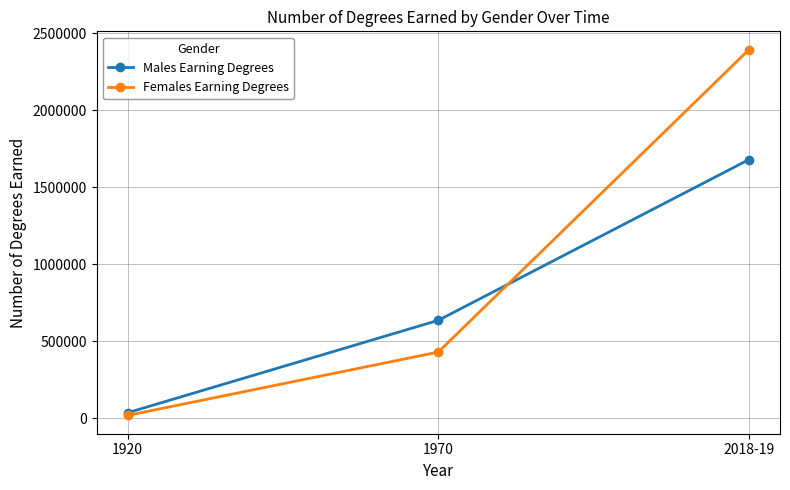

Which series has the widest spread of values?

Females Earning Degrees